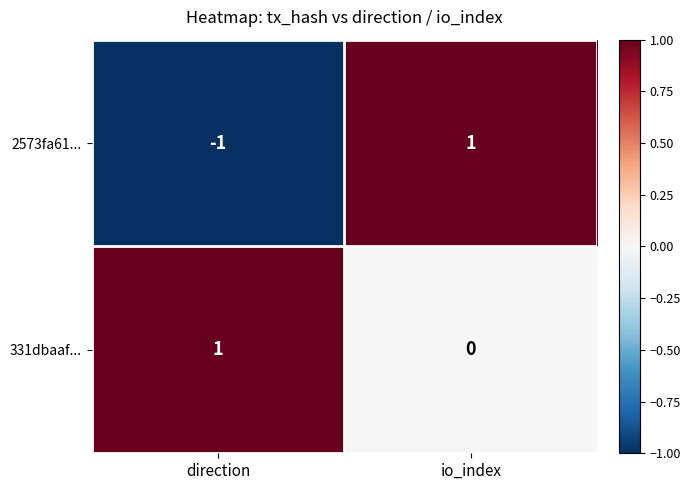

How many categories are shown in the chart?

2